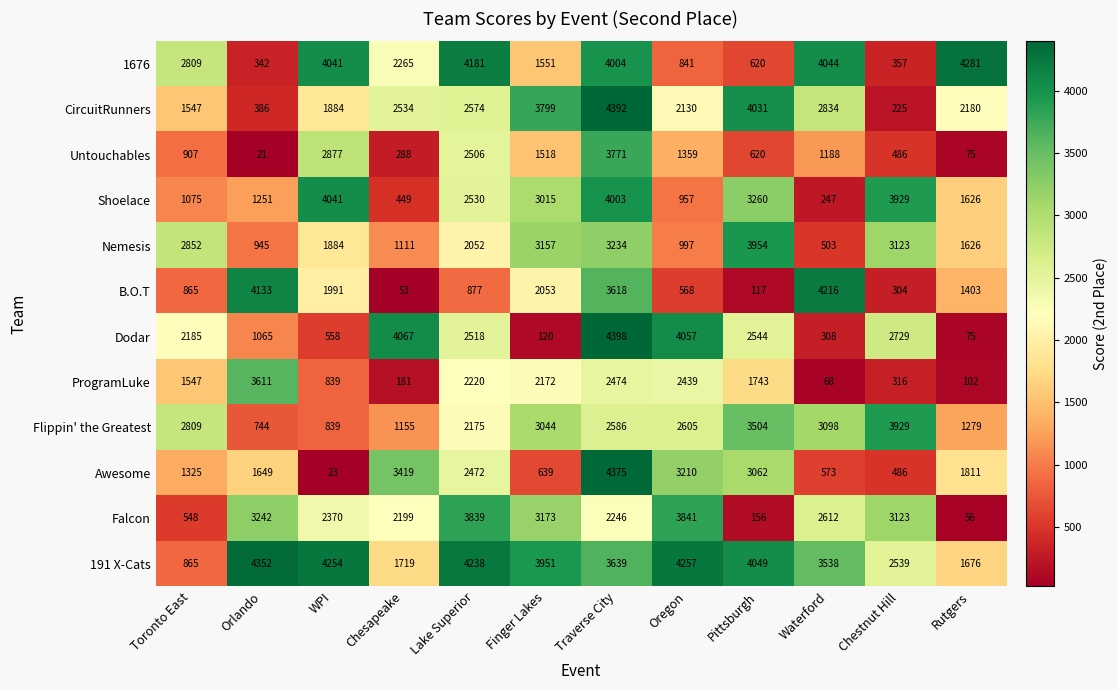

Which series changed the most between Chesapeake and Rutgers?

Dodar